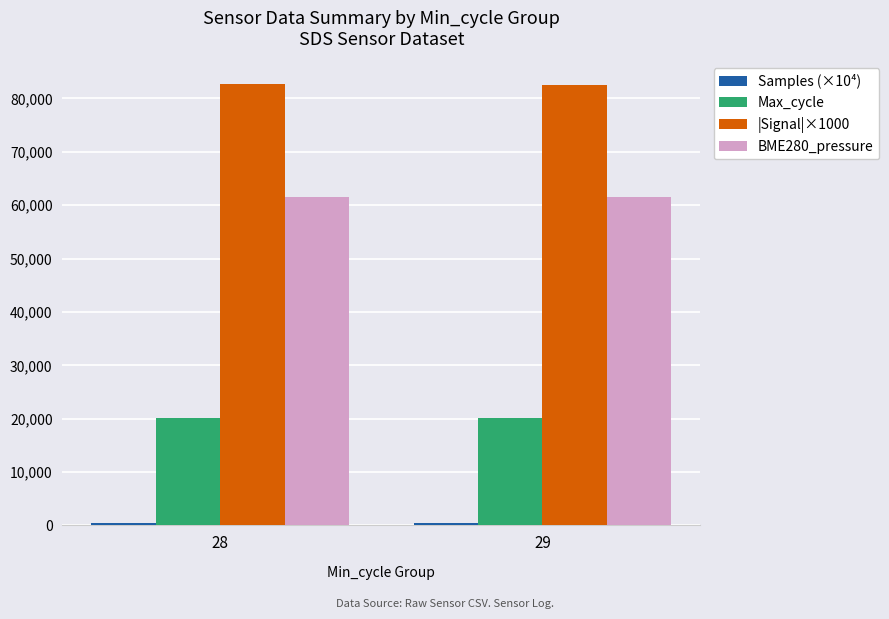

What is the sum of the Max_cycle values at 29 and 28?

40184.4